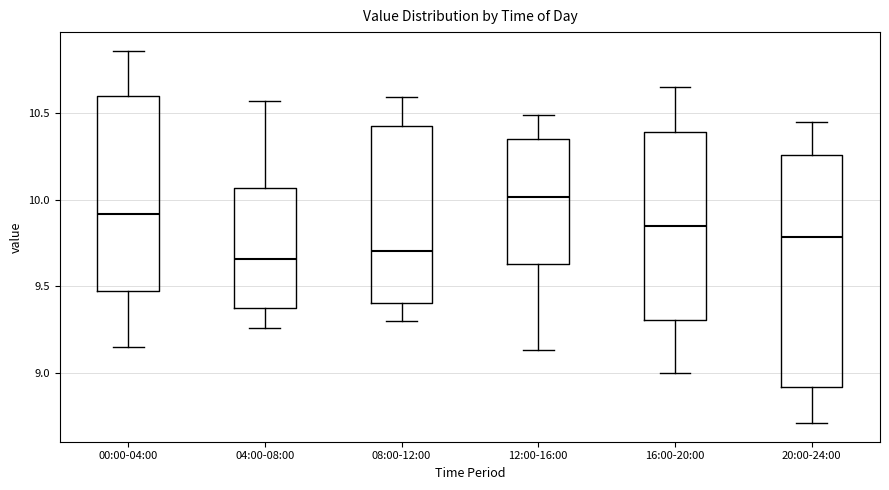

Reading left to right, read every box against the y-axis: the position of its median line, the range the box covers, and the ends of its whiskers. The values are not printed on the chart, so give them approximately, as read against the axis.

00:00-04:00: median 9.90, box 9.45 to 10.60, whiskers 9.15 to 10.85
04:00-08:00: median 9.65, box 9.40 to 10.05, whiskers 9.25 to 10.55
08:00-12:00: median 9.70, box 9.40 to 10.45, whiskers 9.30 to 10.60
12:00-16:00: median 10.00, box 9.65 to 10.35, whiskers 9.15 to 10.50
16:00-20:00: median 9.85, box 9.30 to 10.40, whiskers 9.00 to 10.65
20:00-24:00: median 9.80, box 8.90 to 10.25, whiskers 8.70 to 10.45